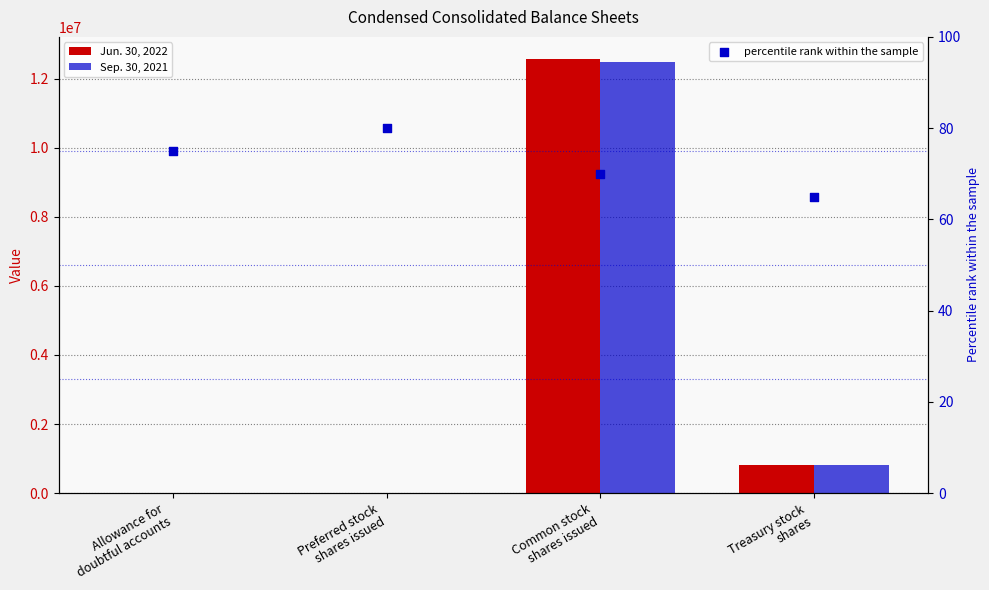

At which category is the sum across all series the highest?

Common stock
shares issued